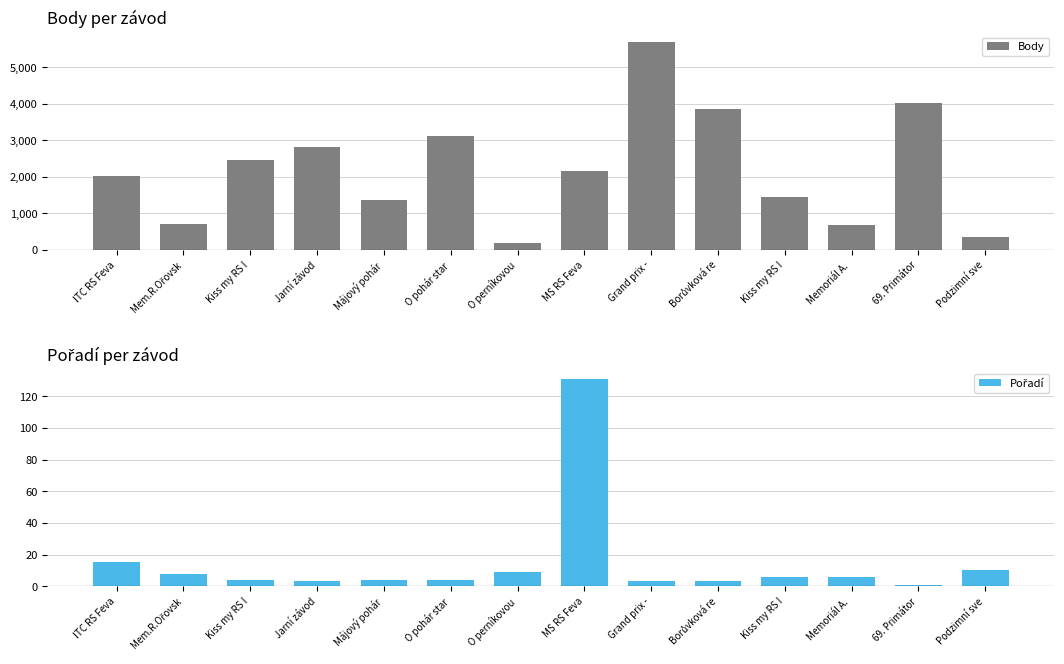

Rank the categories by Pořadí value from lowest to highest.

69. Primátor, Jarní závod, Grand prix -, Borůvková re, Kiss my RS I, Májový pohár, O pohár star, Kiss my RS I, Memoriál A. , Mem.R.Ořovsk, O perníkovou, Podzimní sve, ITC RS Feva, MS RS Feva